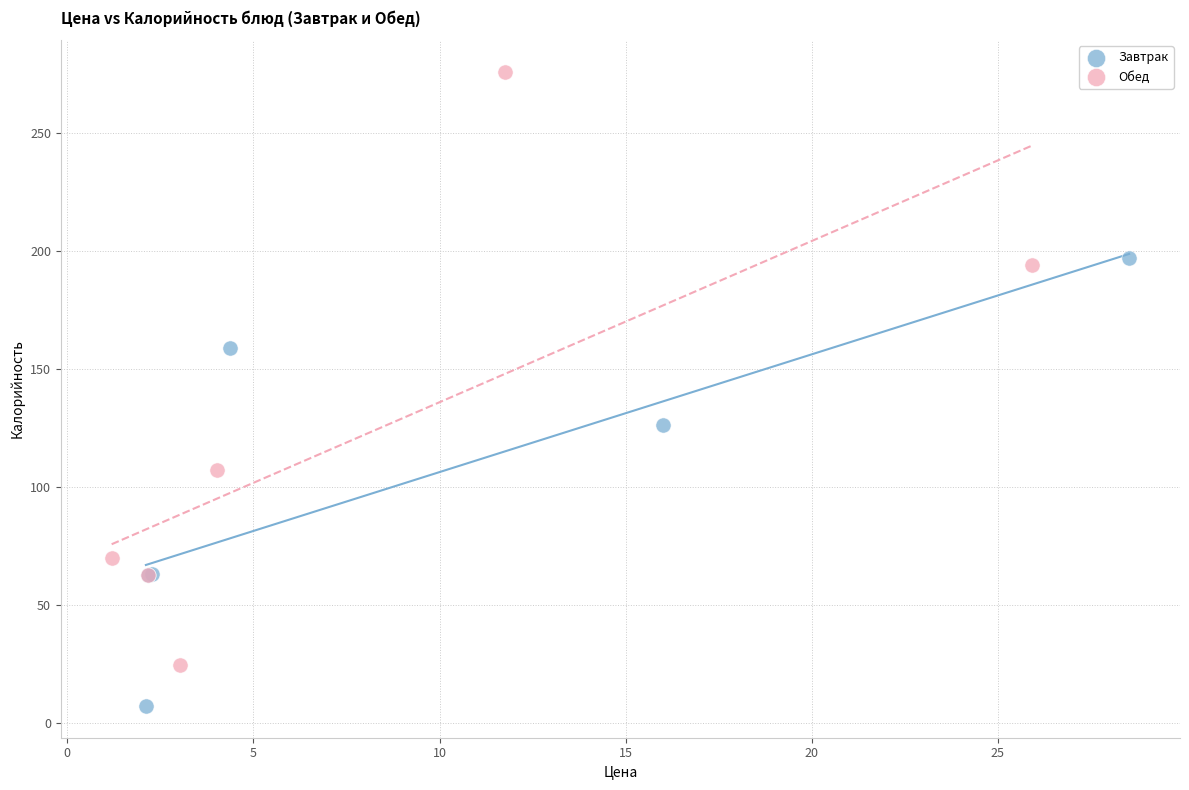

Which series has the largest Y range (max minus min)?

Обед